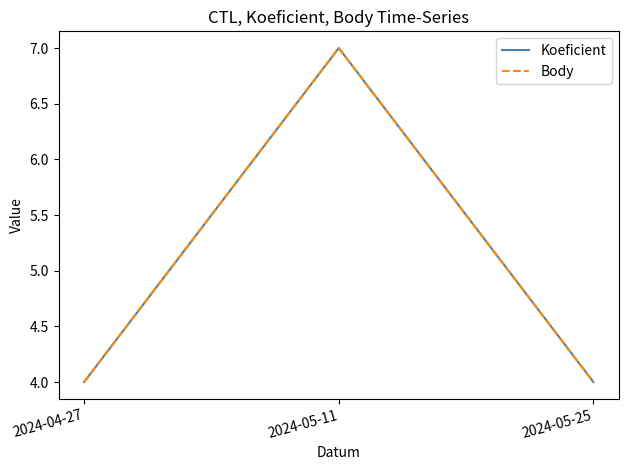

Is this an area chart (filled region under the line)?

No